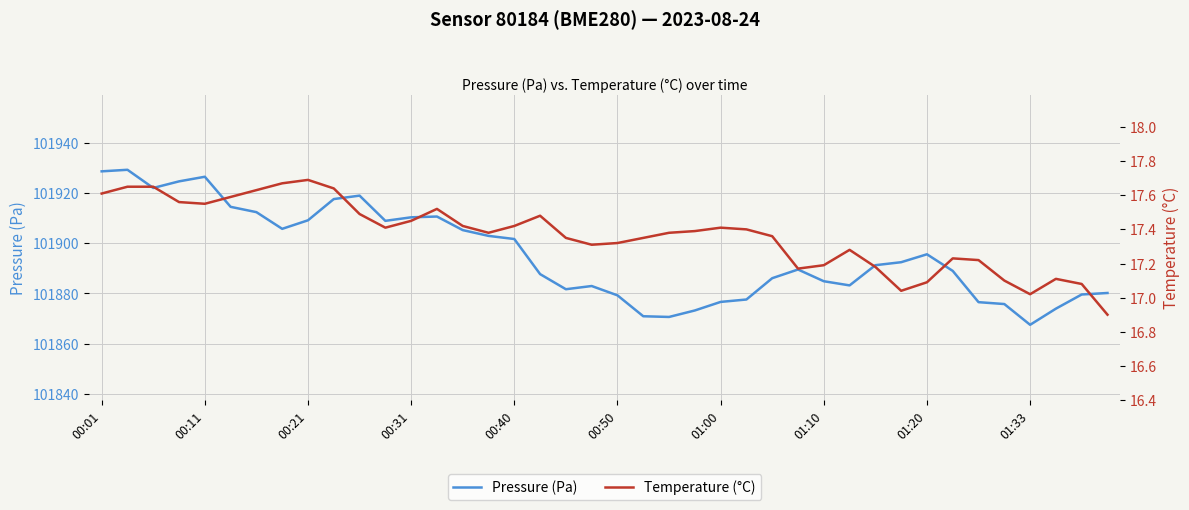

The Pressure (Pa) series shows 68643.4 at 00:40. True or false?

False